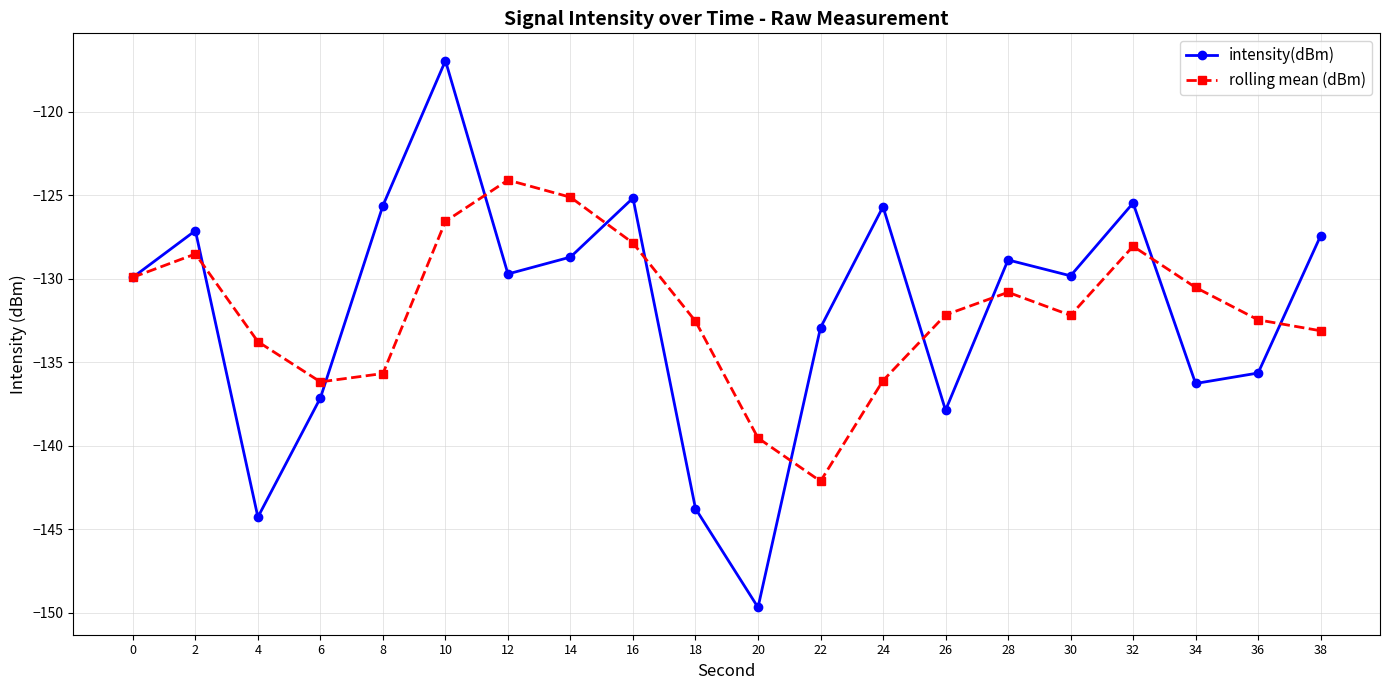

At which category is the sum across all series the highest?

10